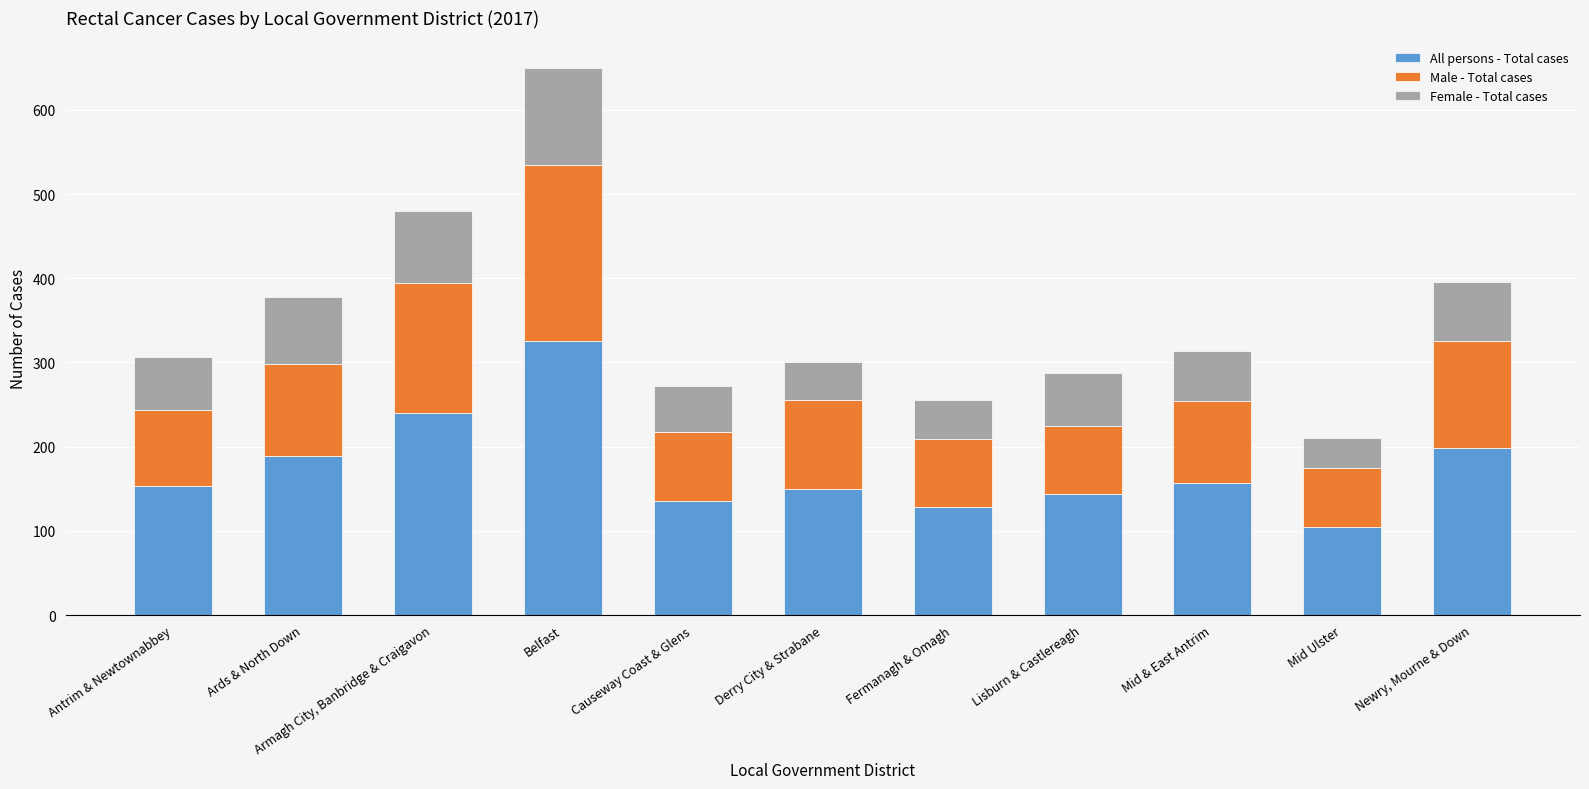

What are all the series names shown in the legend?

All persons - Total cases, Male - Total cases, Female - Total cases